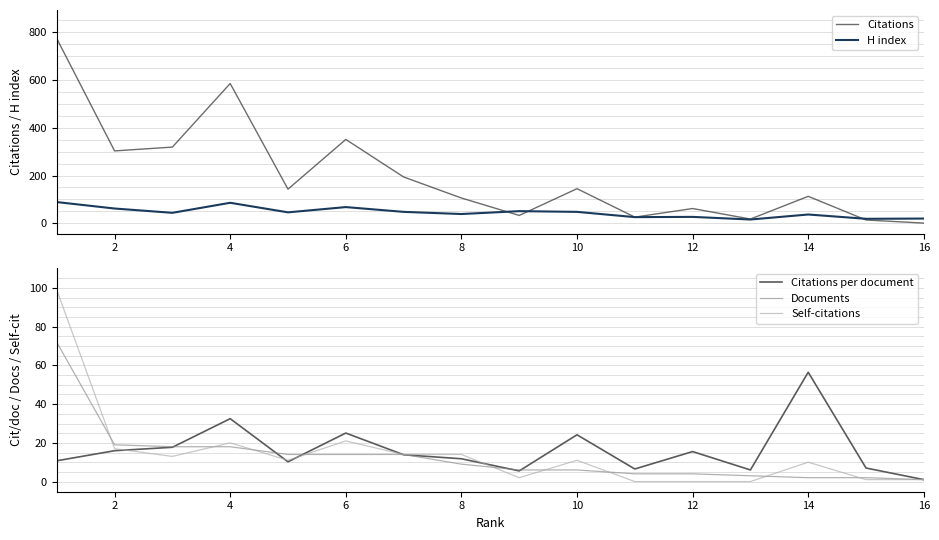

At which label does Citations per document reach its peak?

14